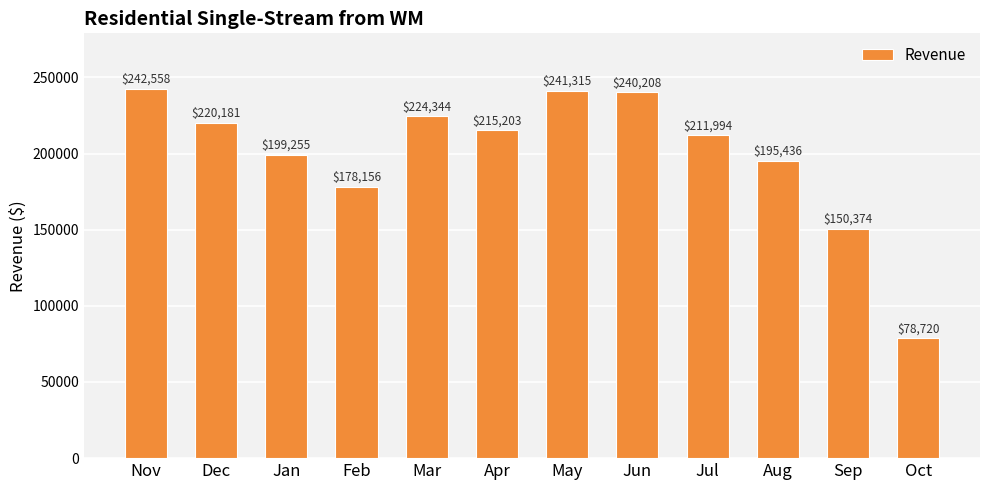

How many categories are shown in the chart?

12